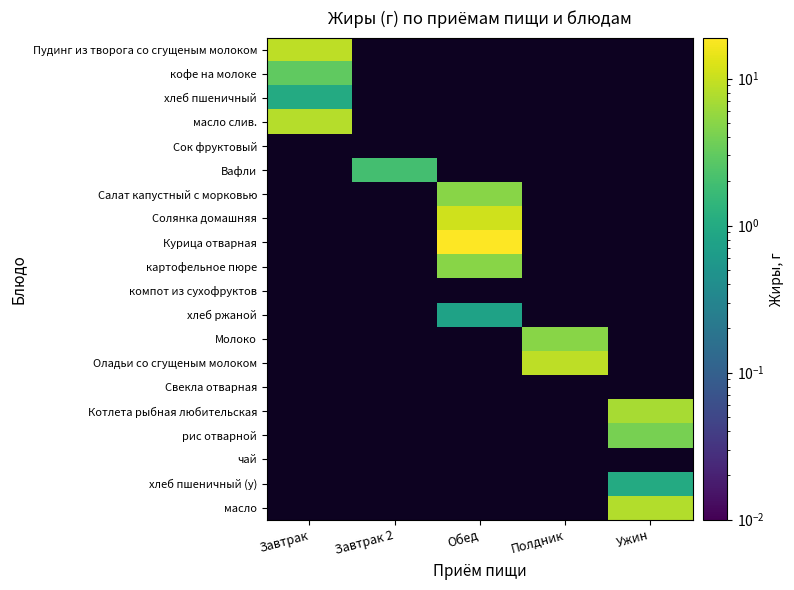

At how many categories does at least one series exceed 8?

3